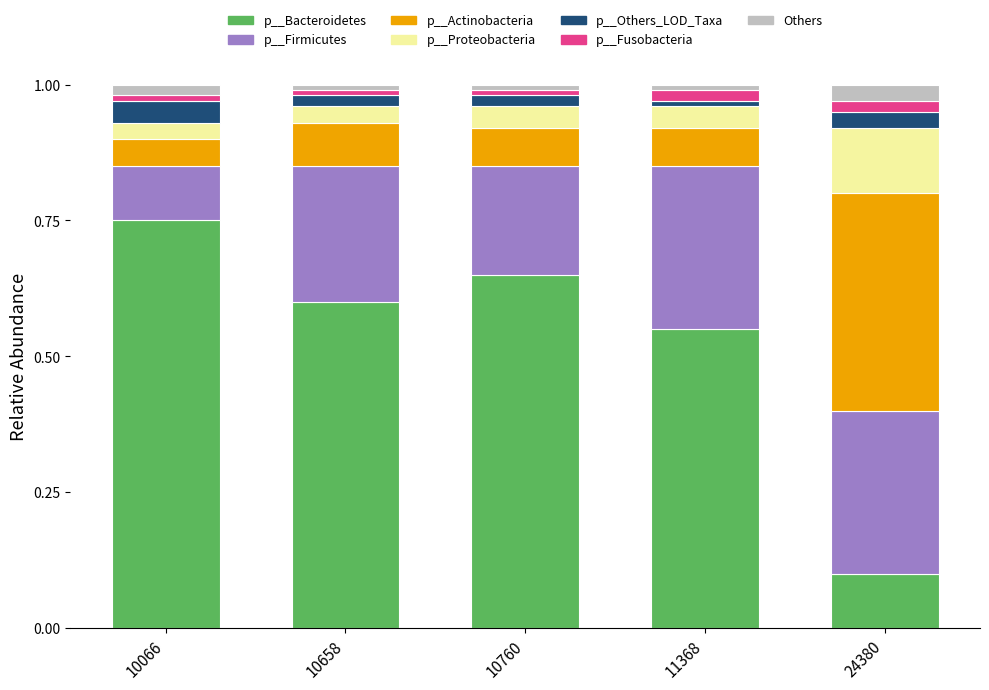

Which category has the lowest value in the p__Bacteroidetes series?

24380